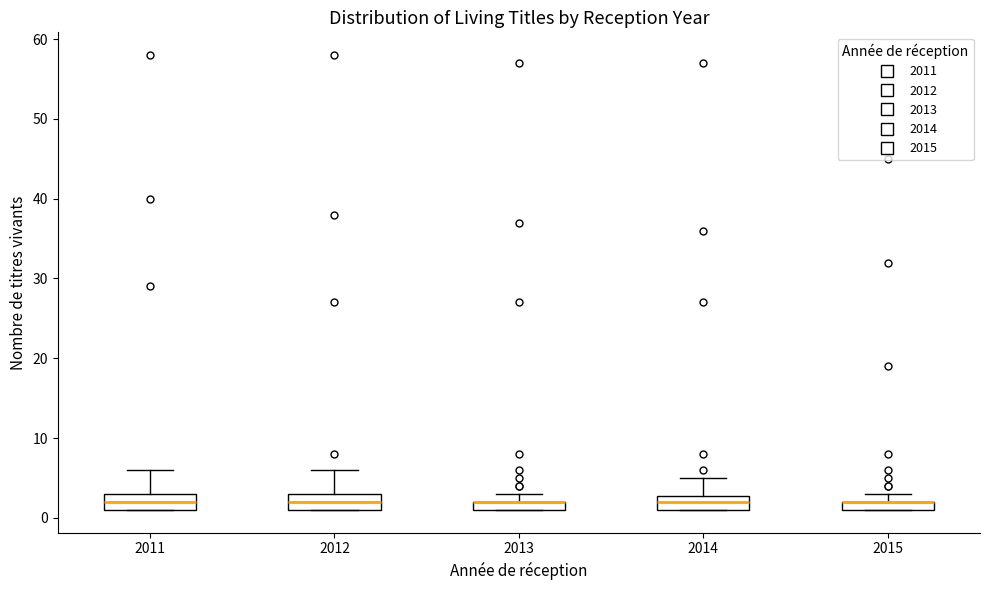

Where is the upper edge of the box at x = 2013 on the y-axis? The values are not printed on the chart, so give them approximately, as read against the axis.

2